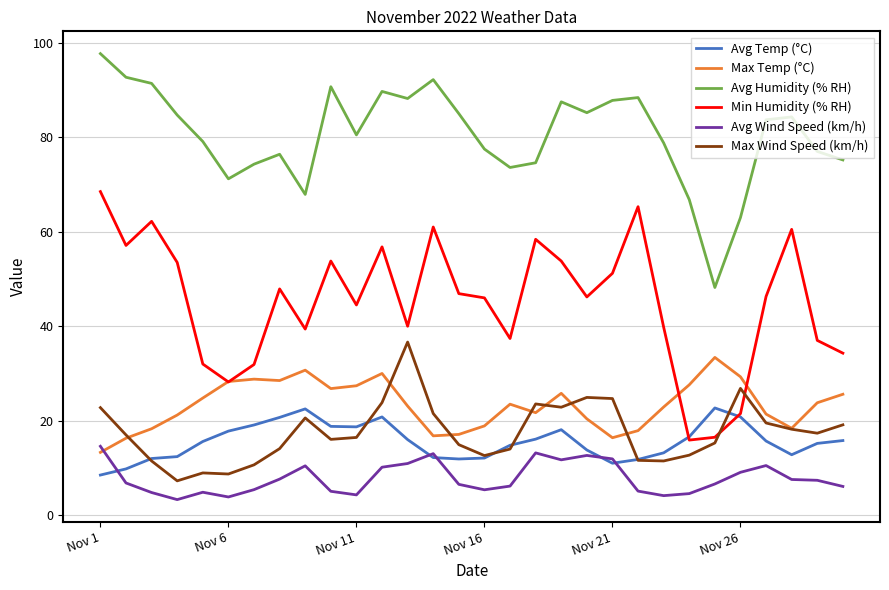

What is the average value of the Avg Wind Speed (km/h) series?

7.8